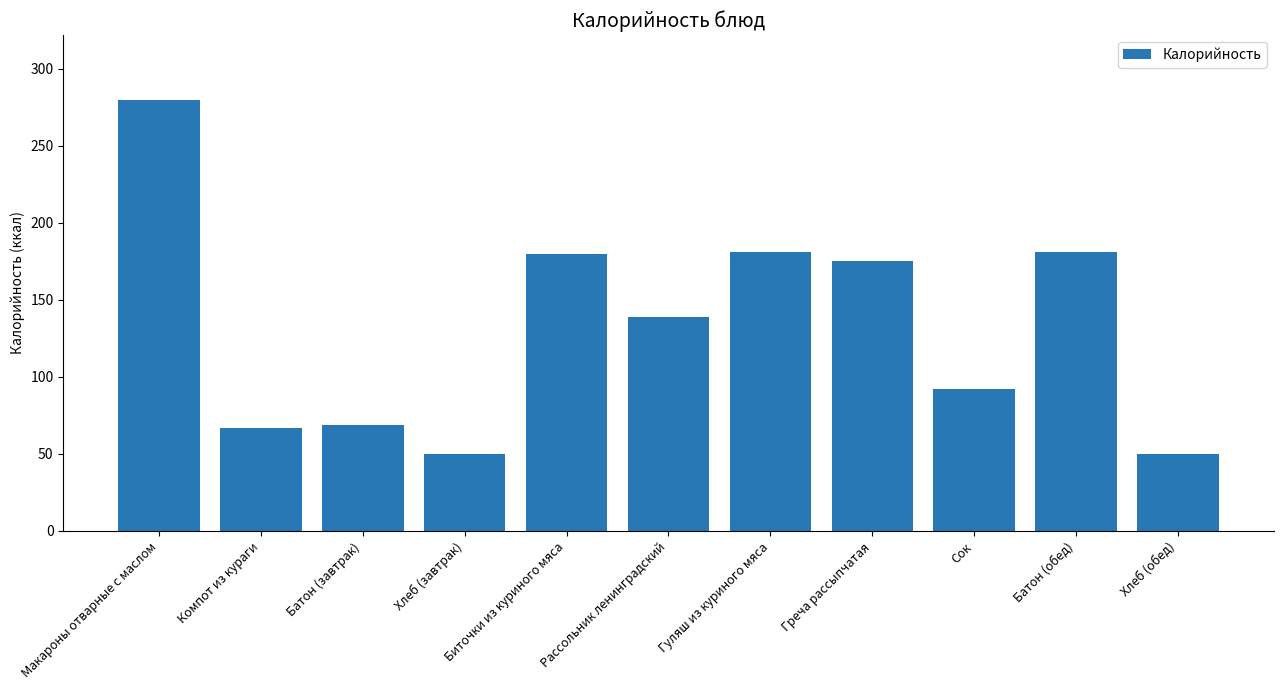

What is the difference between the maximum and minimum values?

230